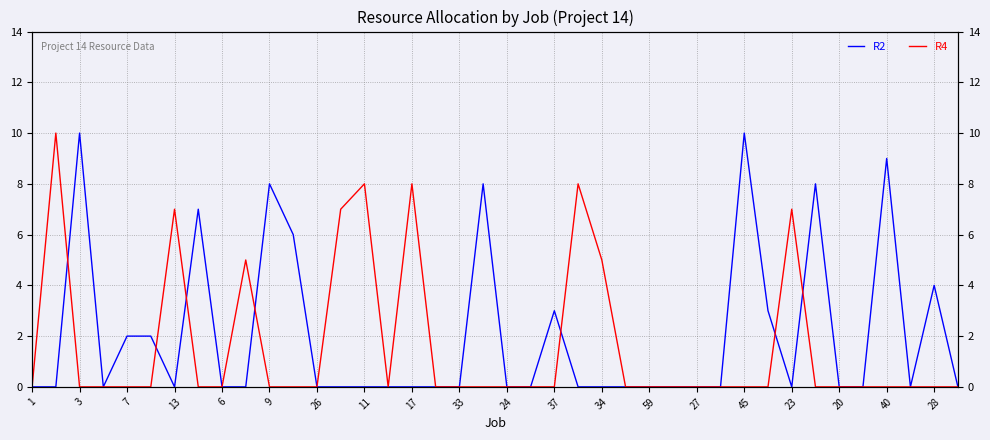

What is the sum of all R2 values?

80